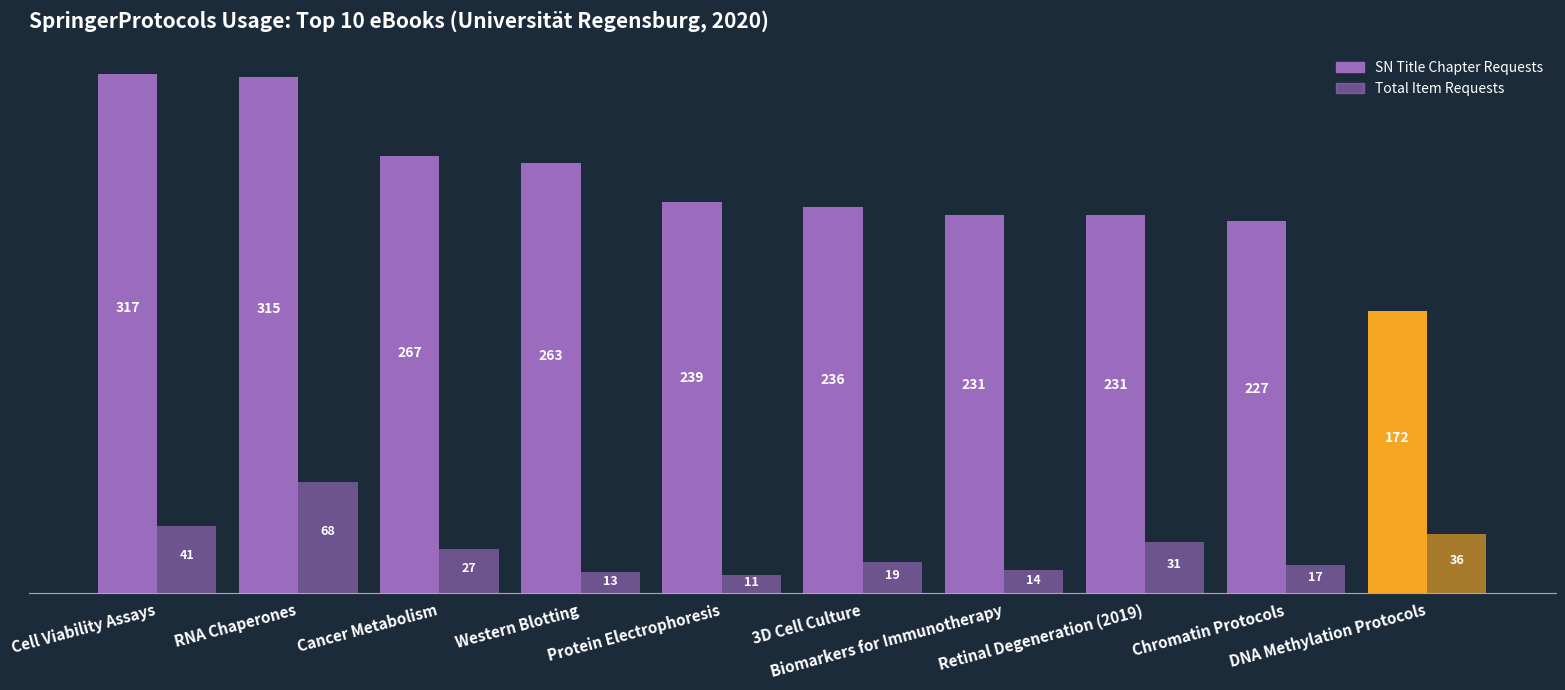

List the labels in order of SN Title Chapter Requests value, smallest first.

DNA Methylation Protocols, Chromatin Protocols, Biomarkers for Immunotherapy, Retinal Degeneration (2019), 3D Cell Culture, Protein Electrophoresis, Western Blotting, Cancer Metabolism, RNA Chaperones, Cell Viability Assays